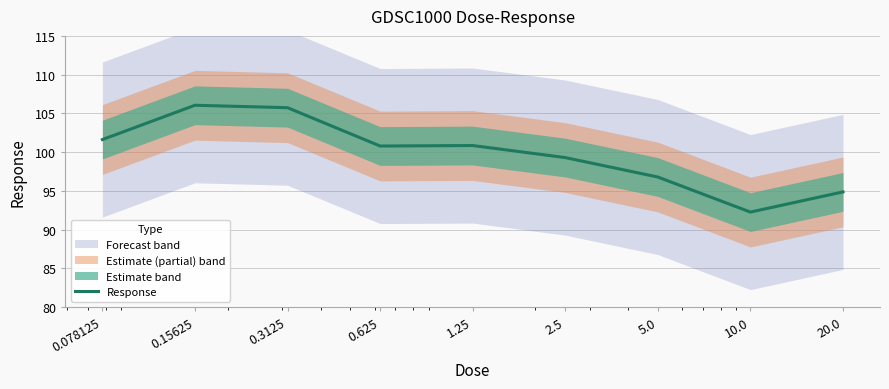

What is the difference between the values at 0.078125 and 2.5?

2.3